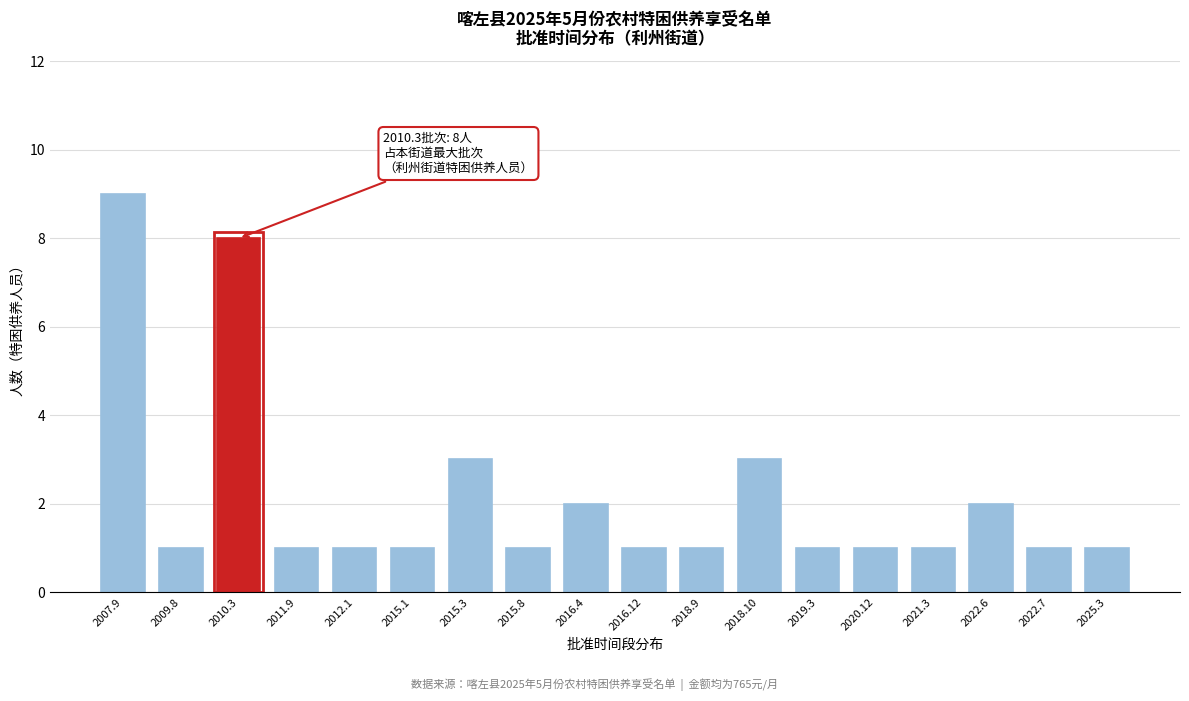

Reading left to right, transcribe all the data shown in this chart.

2007.9=9	2009.8=1	2010.3=8	2011.9=1	2012.1=1	2015.1=1	2015.3=3	2015.8=1	2016.4=2	2016.12=1	2018.9=1	2018.10=3	2019.3=1	2020.12=1	2021.3=1	2022.6=2	2022.7=1	2025.3=1